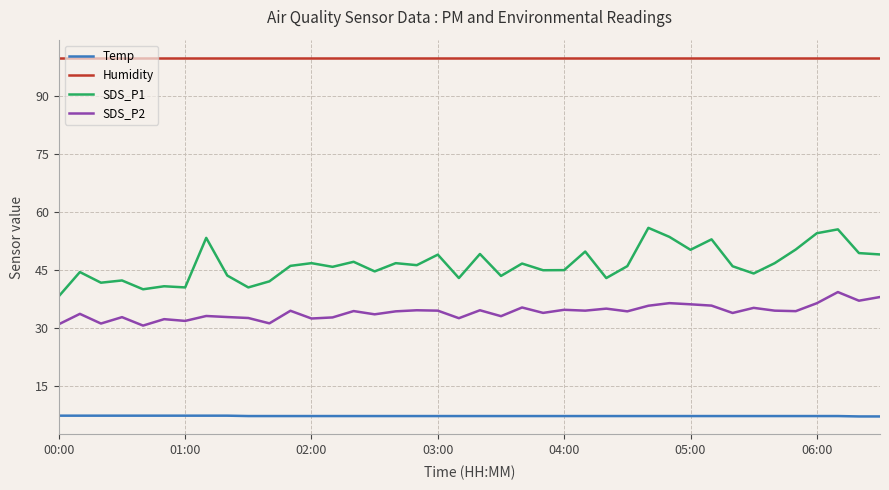

True or false: Temp and SDS_P2 cross at least once.

False